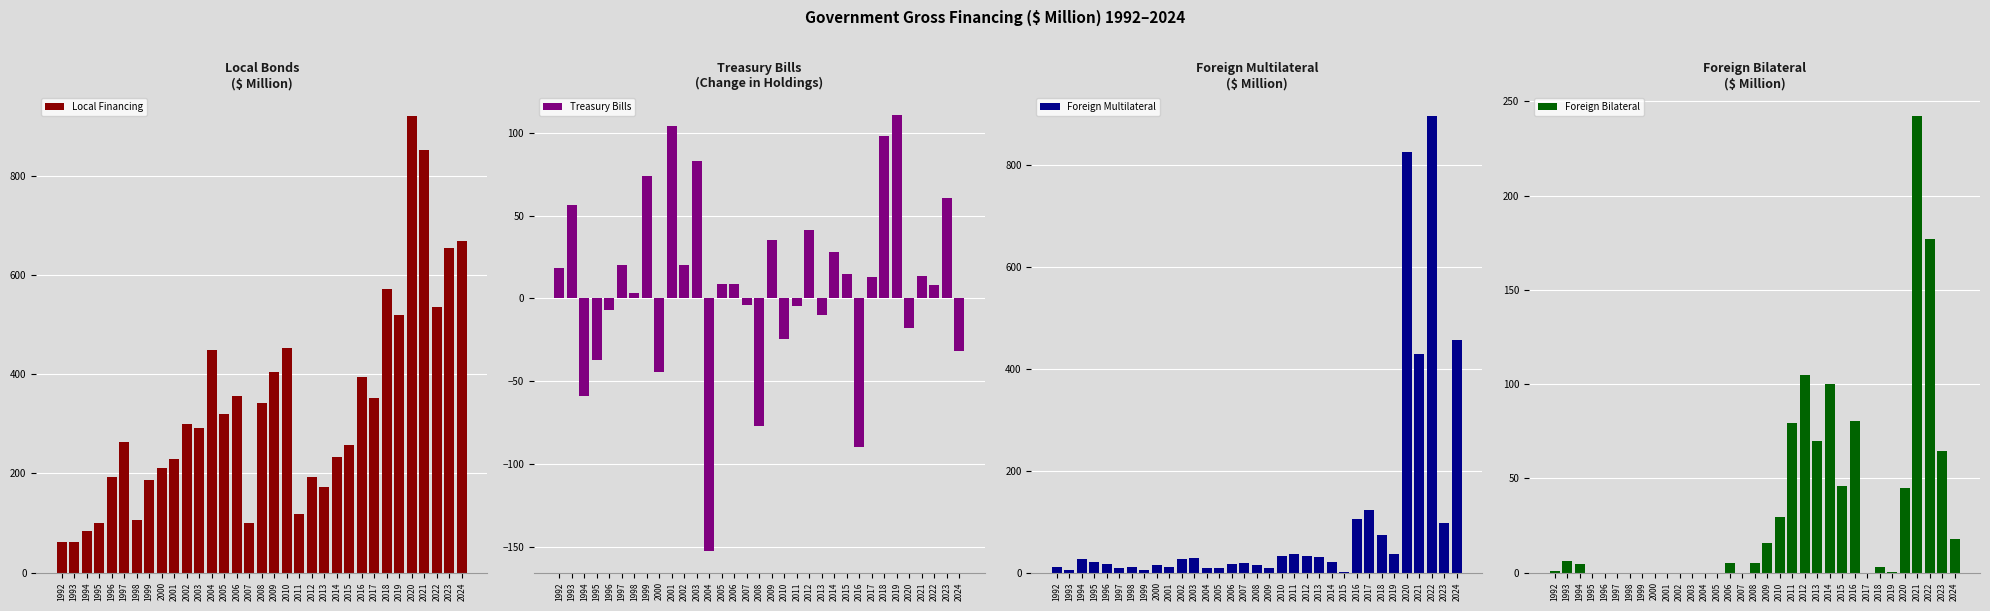

Rank the categories by Local Financing value from highest to lowest.

2020, 2021, 2024, 2023, 2018, 2022, 2019, 2010, 2004, 2009, 2016, 2006, 2017, 2008, 2005, 2002, 2003, 1997, 2015, 2014, 2001, 2000, 1996, 2012, 1999, 2013, 2011, 1998, 1995, 2007, 1994, 1992, 1993